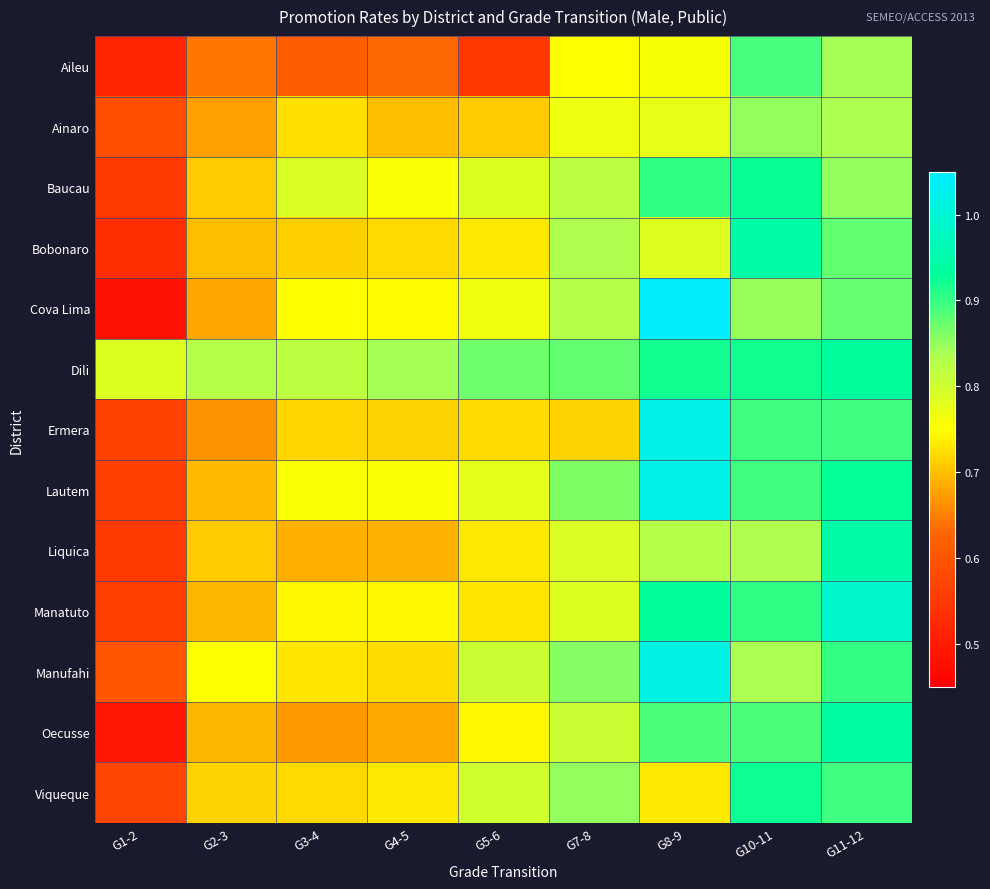

Reading right to left, transcribe all the data shown in this chart.

Aileu: G11-12=0.8	G10-11=0.9	G8-9=0.8	G7-8=0.8	G5-6=0.6	G4-5=0.6	G3-4=0.6	G2-3=0.6	G1-2=0.5
Ainaro: G11-12=0.8	G10-11=0.9	G8-9=0.8	G7-8=0.8	G5-6=0.7	G4-5=0.7	G3-4=0.7	G2-3=0.7	G1-2=0.6
Baucau: G11-12=0.9	G10-11=0.9	G8-9=0.9	G7-8=0.8	G5-6=0.8	G4-5=0.8	G3-4=0.8	G2-3=0.7	G1-2=0.6
Bobonaro: G11-12=0.9	G10-11=0.9	G8-9=0.8	G7-8=0.8	G5-6=0.7	G4-5=0.7	G3-4=0.7	G2-3=0.7	G1-2=0.5
Cova Lima: G11-12=0.9	G10-11=0.8	G8-9=1.1	G7-8=0.8	G5-6=0.8	G4-5=0.7	G3-4=0.7	G2-3=0.7	G1-2=0.5
Dili: G11-12=0.9	G10-11=0.9	G8-9=0.9	G7-8=0.9	G5-6=0.9	G4-5=0.8	G3-4=0.8	G2-3=0.8	G1-2=0.8
Ermera: G11-12=0.9	G10-11=0.9	G8-9=1.0	G7-8=0.7	G5-6=0.7	G4-5=0.7	G3-4=0.7	G2-3=0.7	G1-2=0.6
Lautem: G11-12=0.9	G10-11=0.9	G8-9=1.0	G7-8=0.9	G5-6=0.8	G4-5=0.8	G3-4=0.8	G2-3=0.7	G1-2=0.6
Liquica: G11-12=0.9	G10-11=0.8	G8-9=0.8	G7-8=0.8	G5-6=0.7	G4-5=0.7	G3-4=0.7	G2-3=0.7	G1-2=0.6
Manatuto: G11-12=1.0	G10-11=0.9	G8-9=0.9	G7-8=0.8	G5-6=0.7	G4-5=0.7	G3-4=0.7	G2-3=0.7	G1-2=0.6
Manufahi: G11-12=0.9	G10-11=0.8	G8-9=1.0	G7-8=0.9	G5-6=0.8	G4-5=0.7	G3-4=0.7	G2-3=0.8	G1-2=0.6
Oecusse: G11-12=0.9	G10-11=0.9	G8-9=0.9	G7-8=0.8	G5-6=0.7	G4-5=0.7	G3-4=0.7	G2-3=0.7	G1-2=0.5
Viqueque: G11-12=0.9	G10-11=0.9	G8-9=0.7	G7-8=0.9	G5-6=0.8	G4-5=0.7	G3-4=0.7	G2-3=0.7	G1-2=0.6